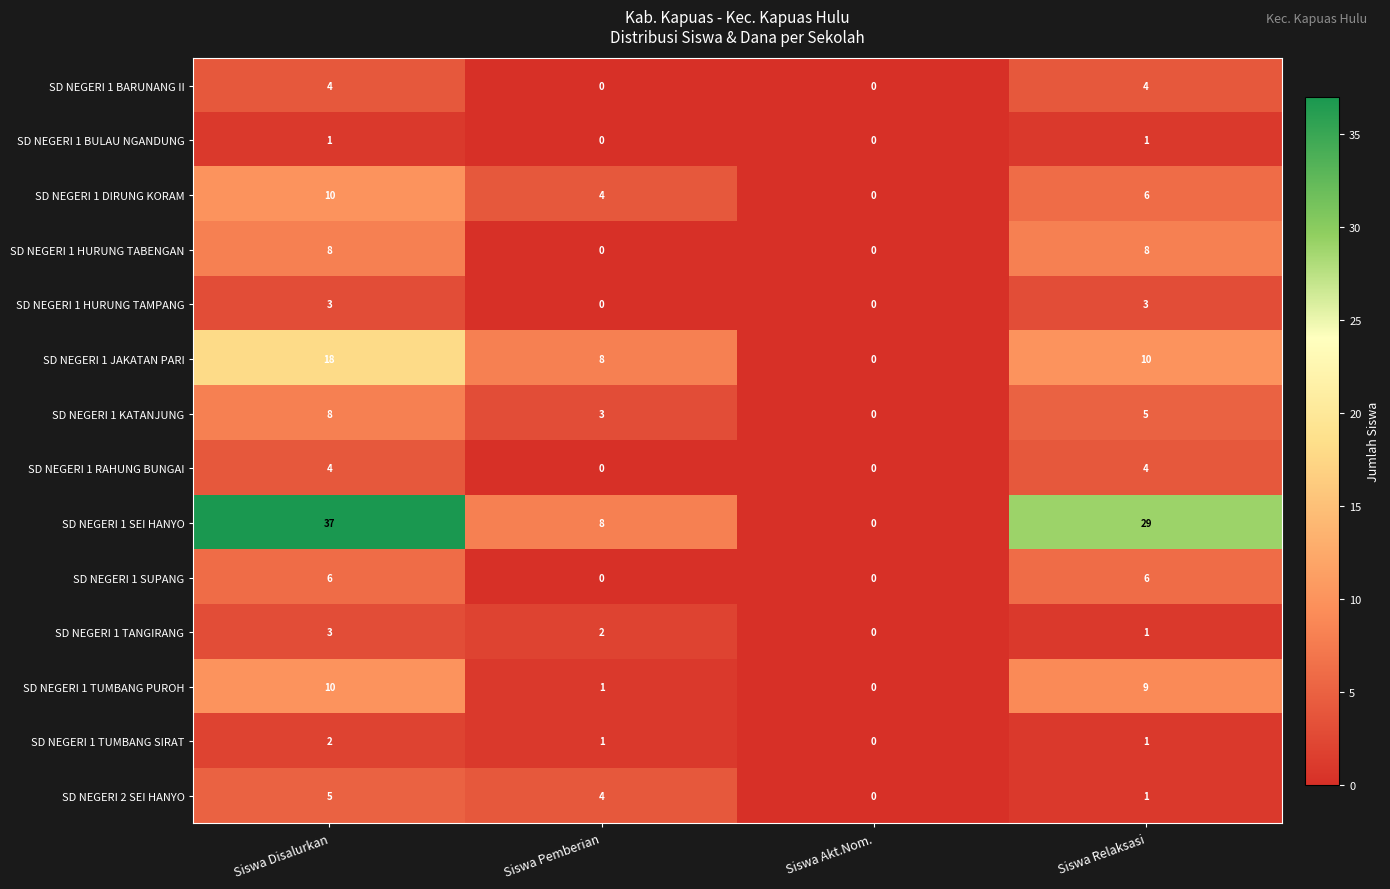

What is the difference between the highest and lowest values at Siswa Relaksasi?

28